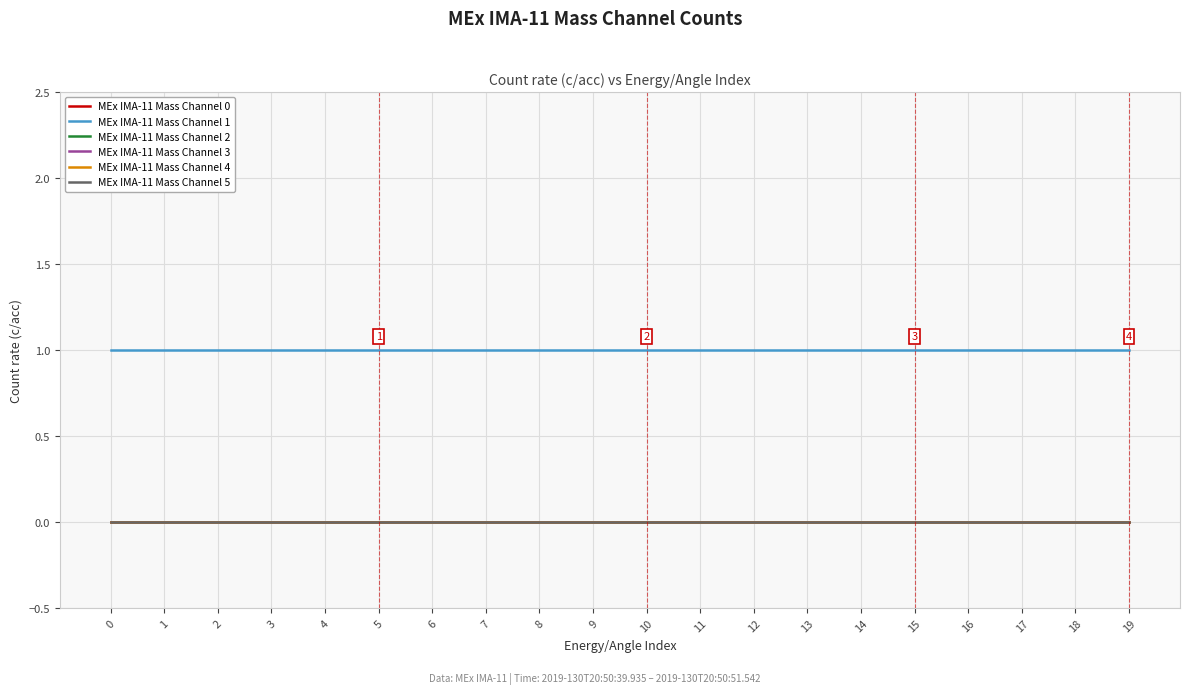

What is the total value across all series at 5?

25